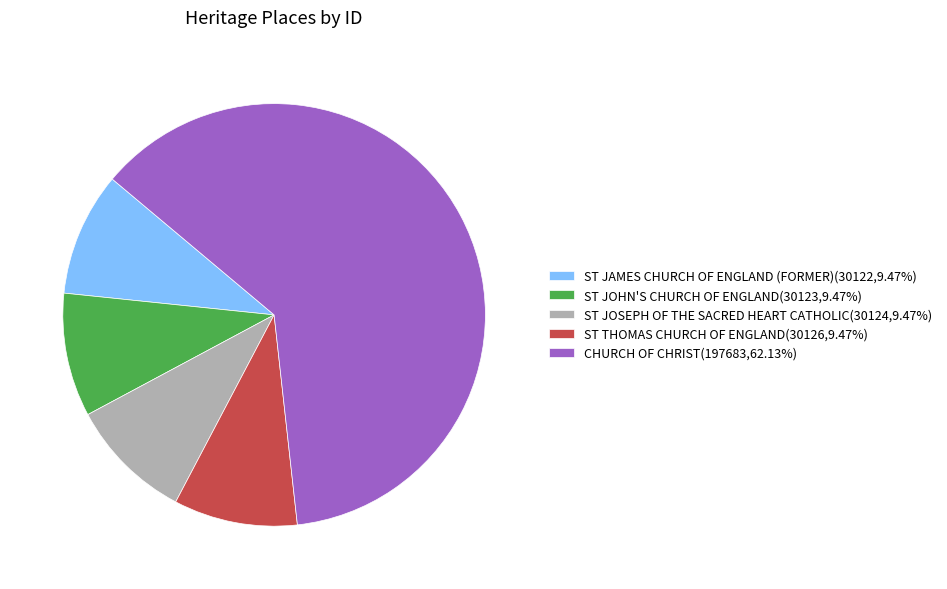

Is it true that ST JAMES CHURCH OF ENGLAND (FORMER) is 9% of the pie?

True